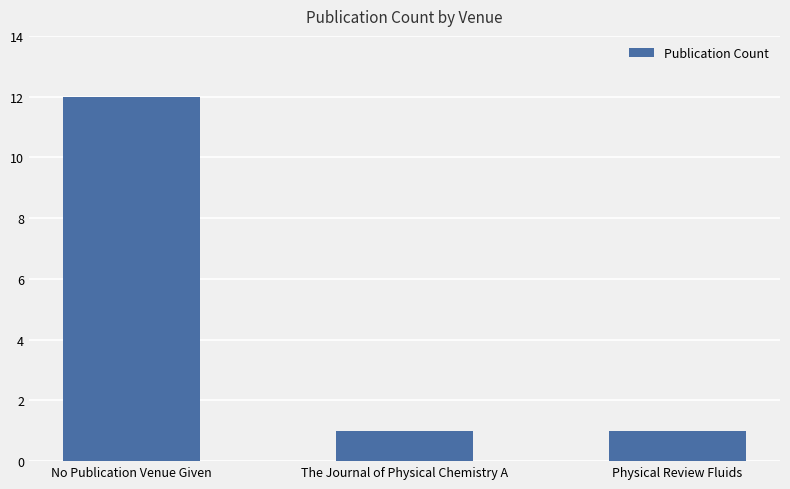

What position from the right is The Journal of Physical Chemistry A?

2